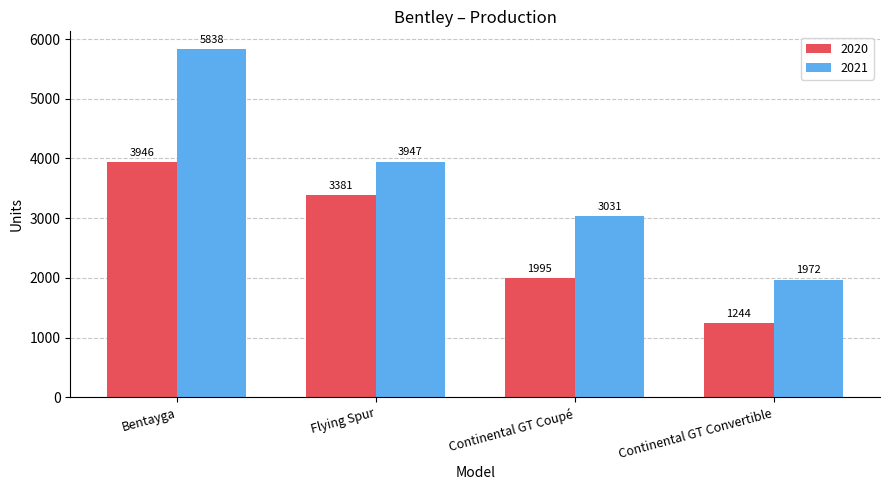

What is the highest value of the 2021 series?

5838